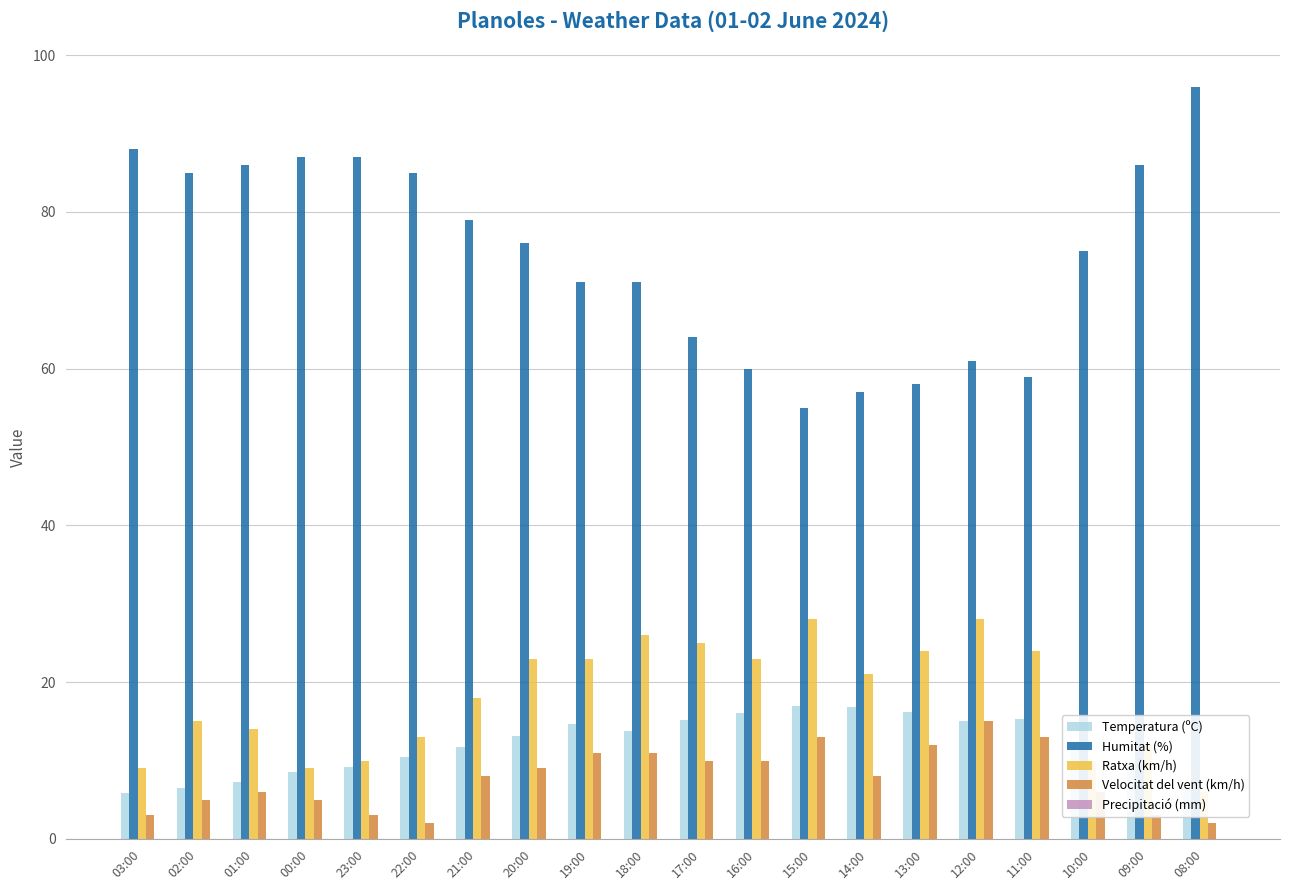

How many values in the Velocitat del vent (km/h) series are below 8?

9